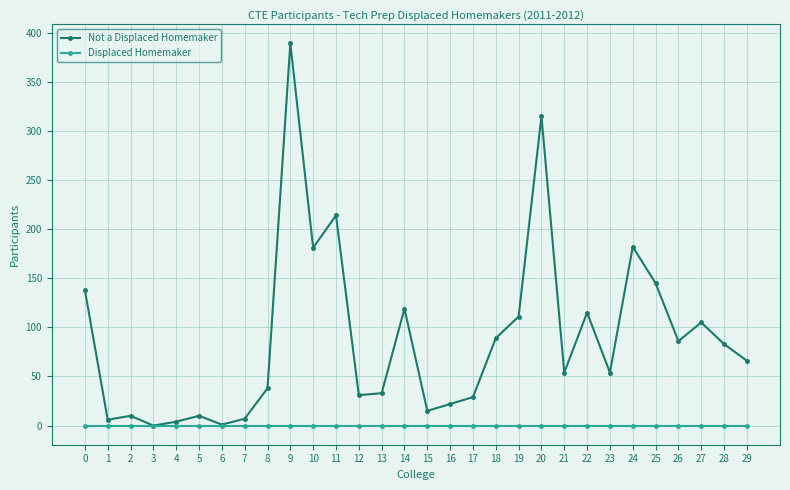

True or false: Not a Displaced Homemaker has a value of 89 at 18.

True